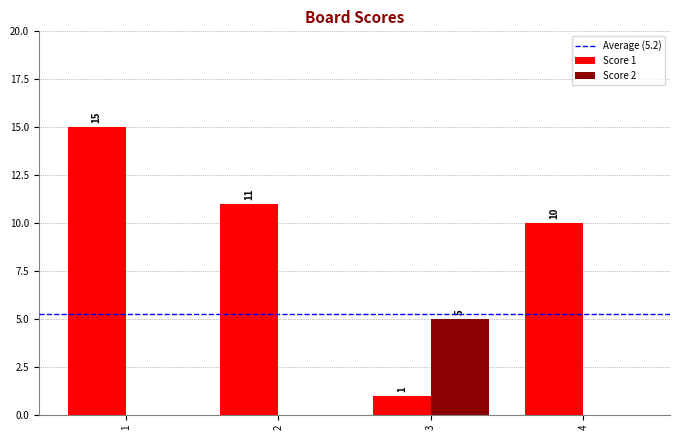

Does the chart contain stacked bars?

No